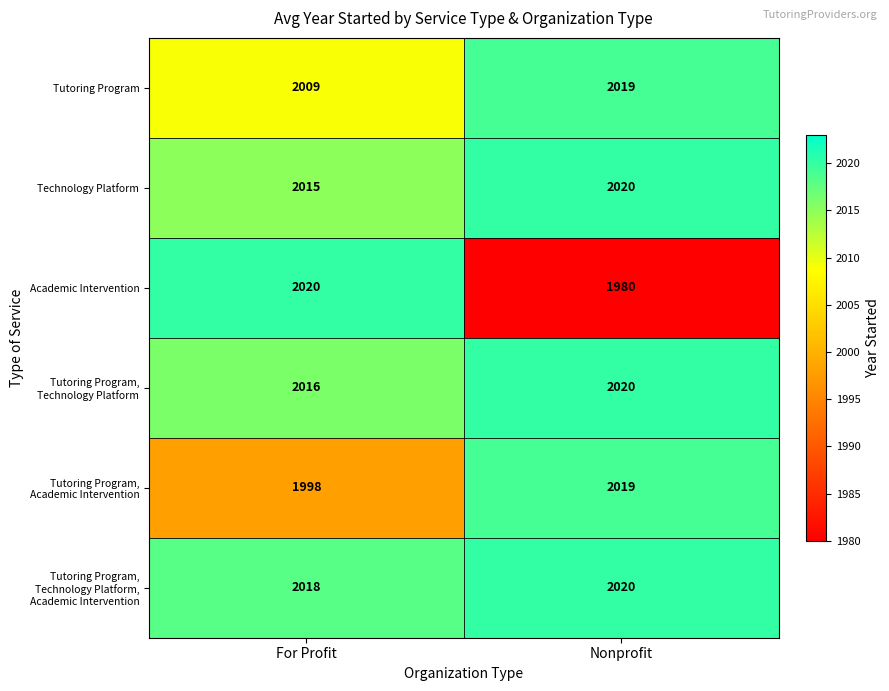

Is the value of Academic Intervention at Nonprofit greater than the value of Tutoring Program at Nonprofit?

No